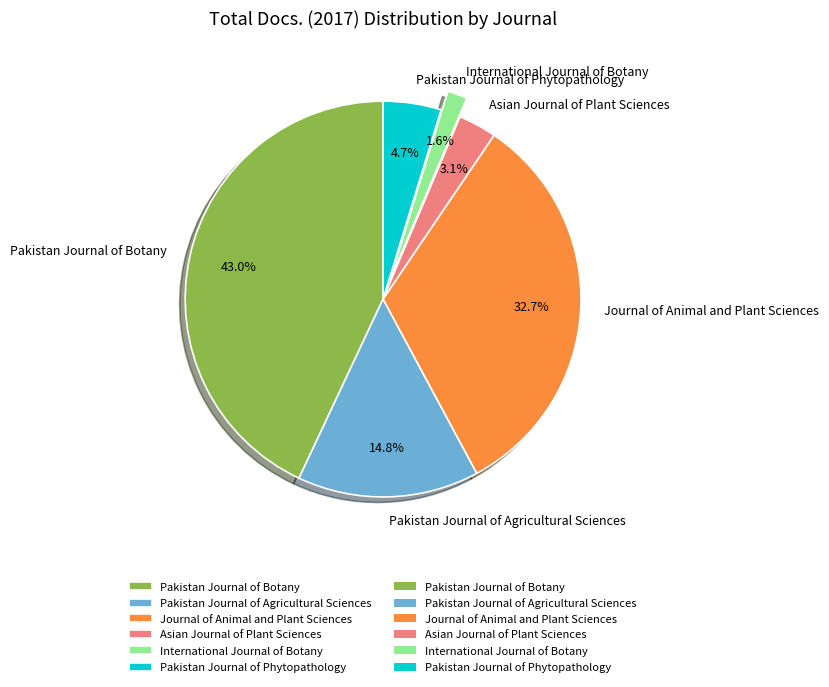

To the nearest percent, what is the combined percentage of Asian Journal of Plant Sciences and Pakistan Journal of Botany?

46%